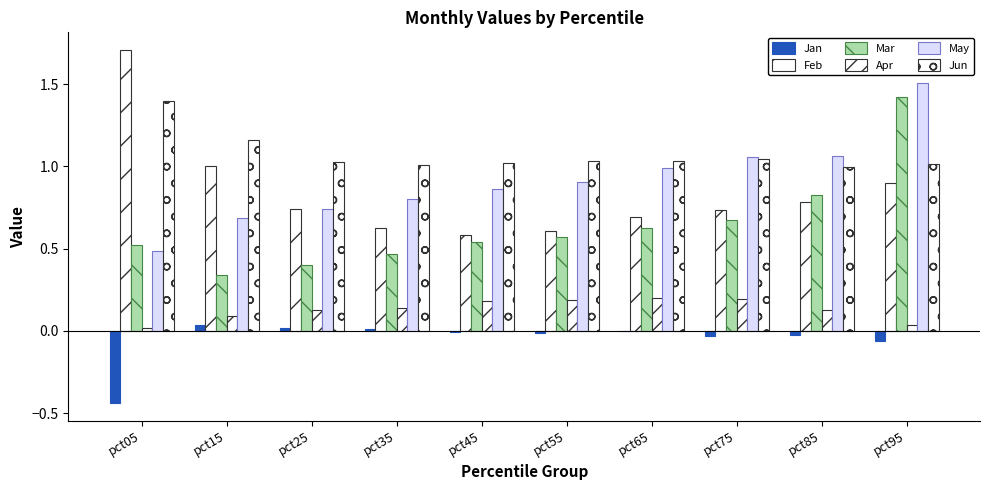

Rank the categories by May value from lowest to highest.

pct05, pct15, pct25, pct35, pct45, pct55, pct65, pct75, pct85, pct95